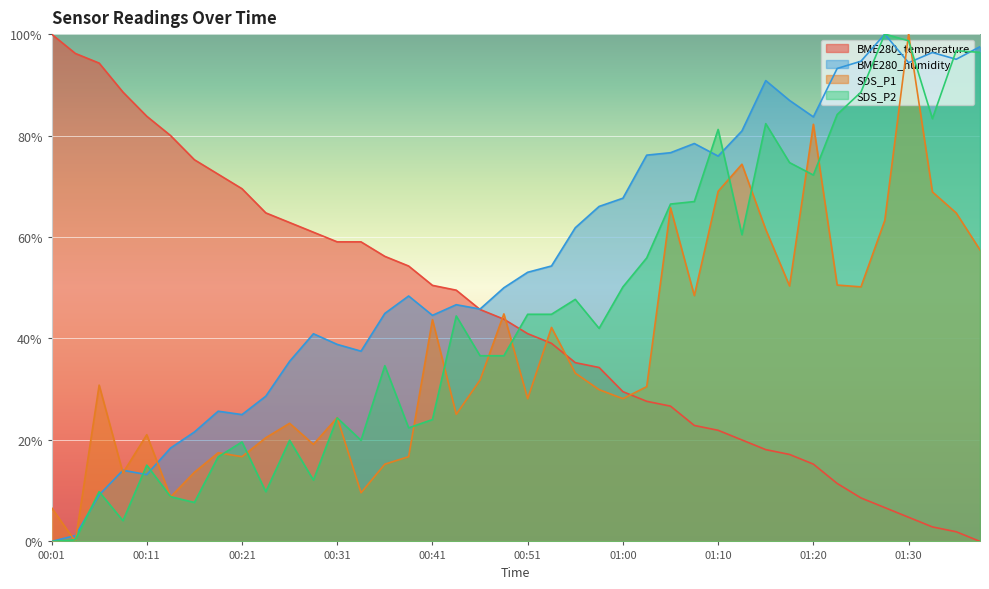

At which label is SDS_P1 closest to 50?

01:25